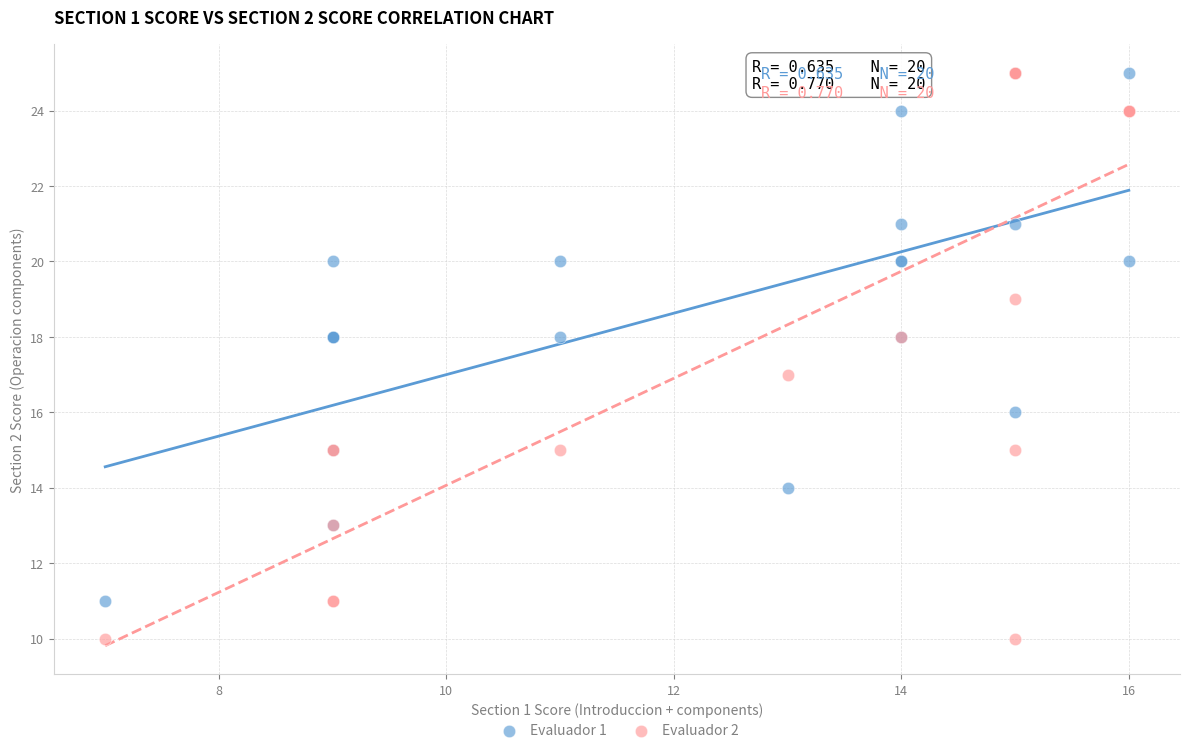

What are all the series names shown in the legend?

Evaluador 1, Evaluador 2